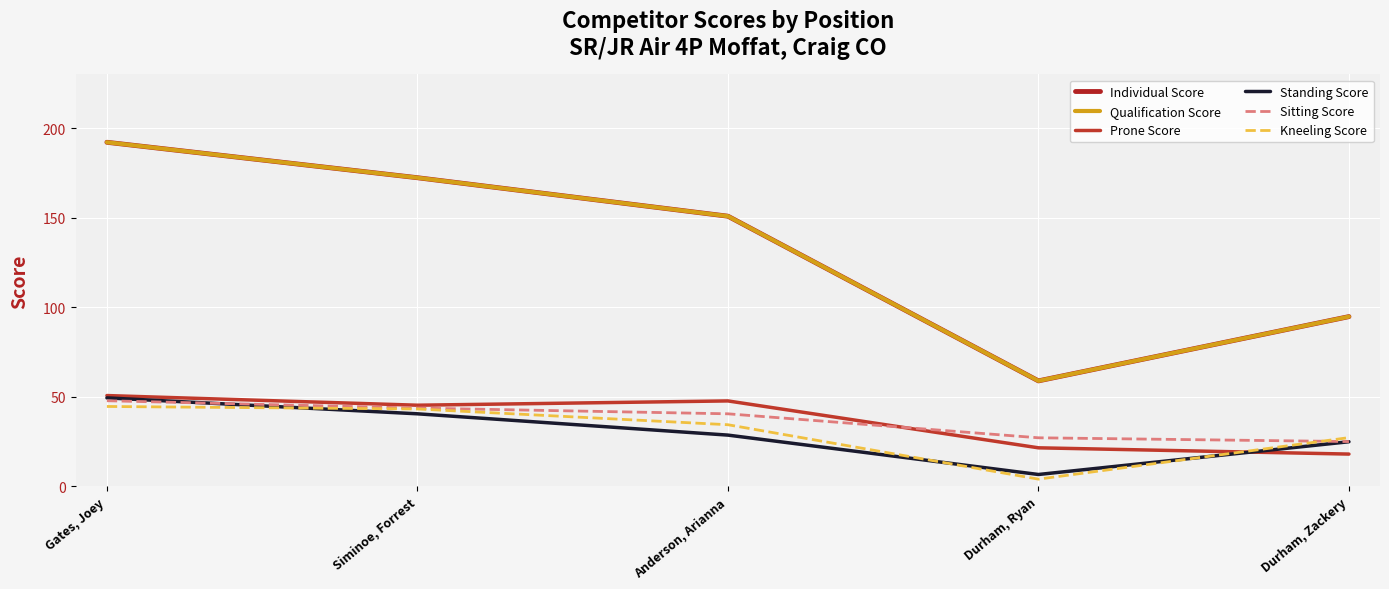

Is it true that Kneeling Score equals 45.2 at Durham, Zackery?

False